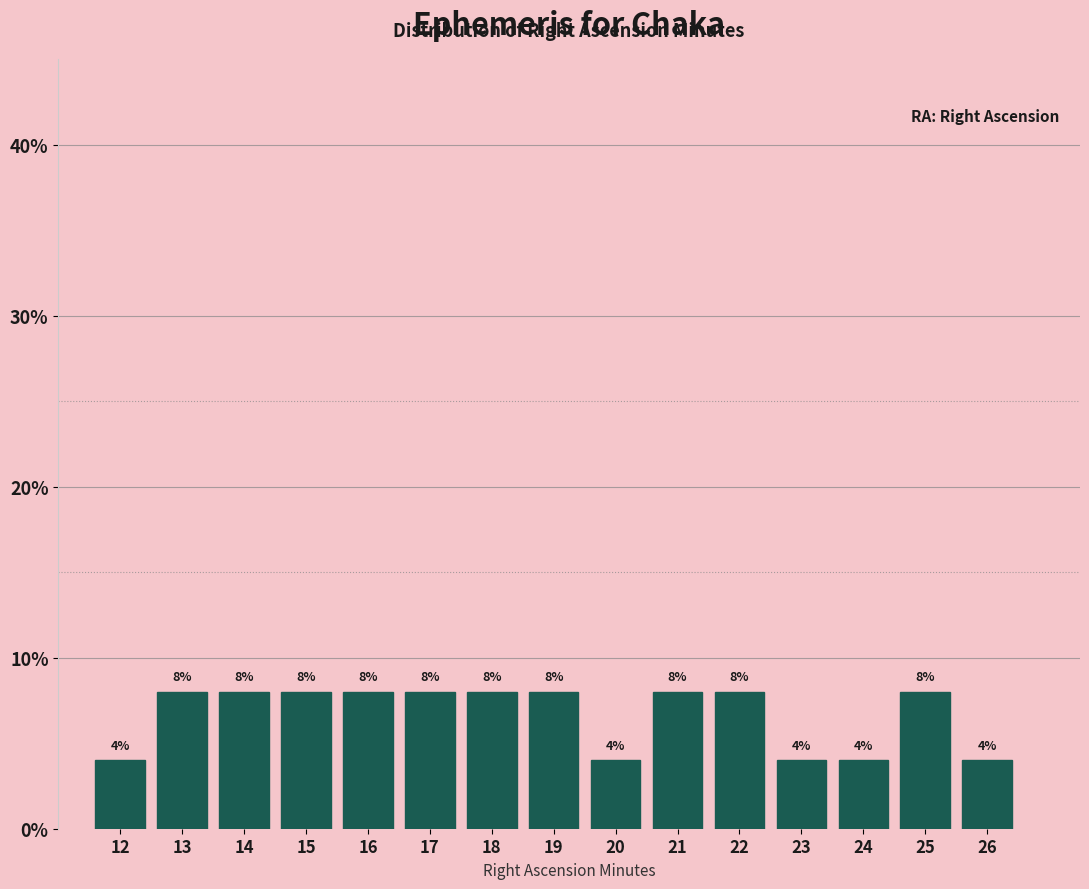

Reading left to right, extract all data points from this chart.

12=4	13=8	14=8	15=8	16=8	17=8	18=8	19=8	20=4	21=8	22=8	23=4	24=4	25=8	26=4